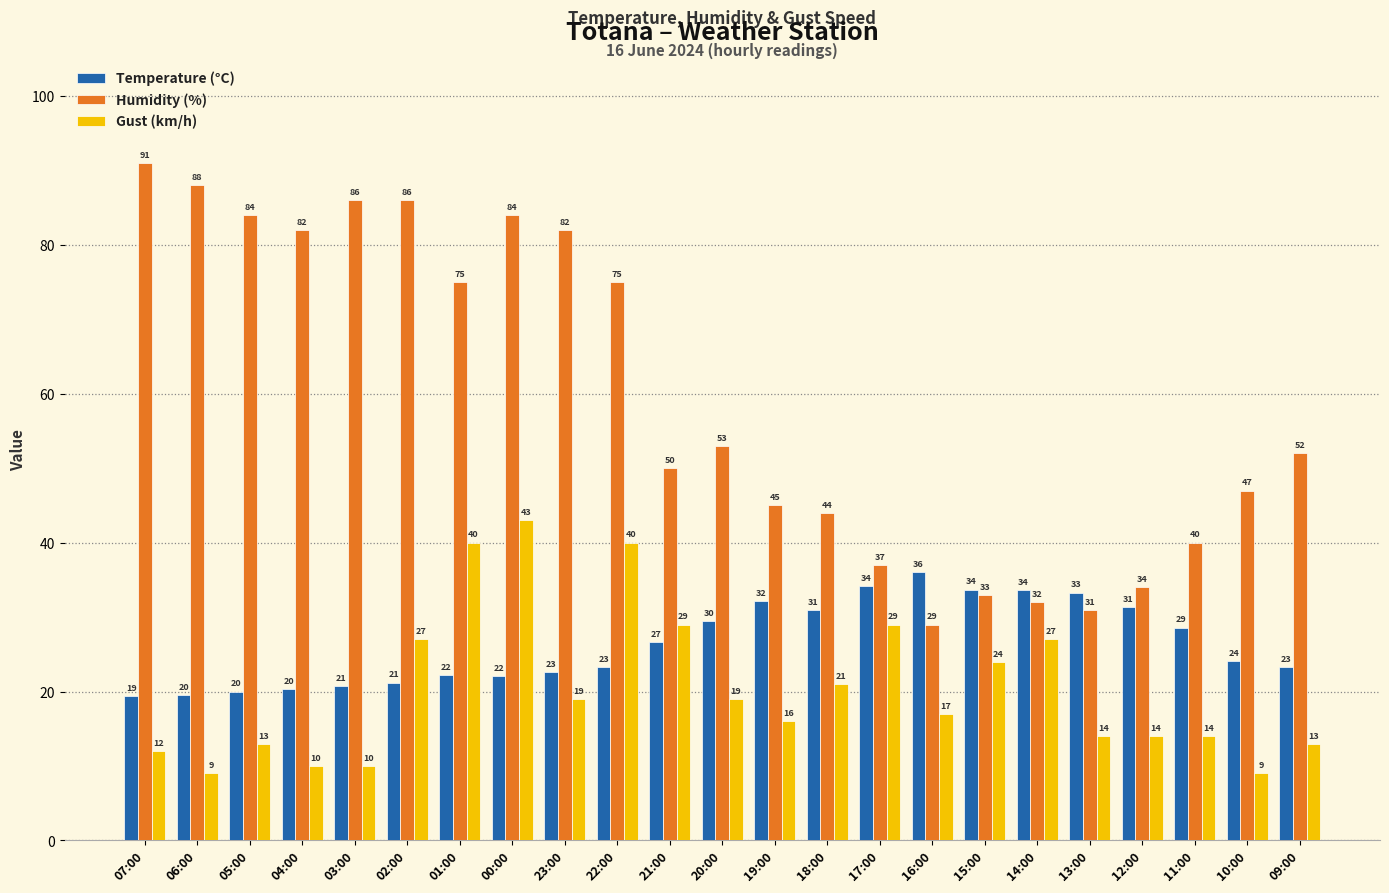

What is the sum of all Gust (km/h) values?

469.0